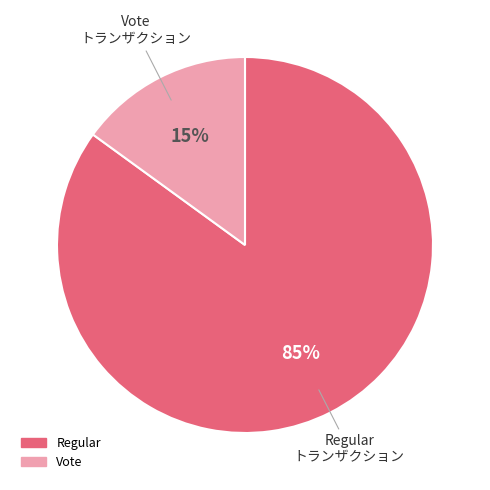

Rank the categories by value from lowest to highest.

Vote, Regular